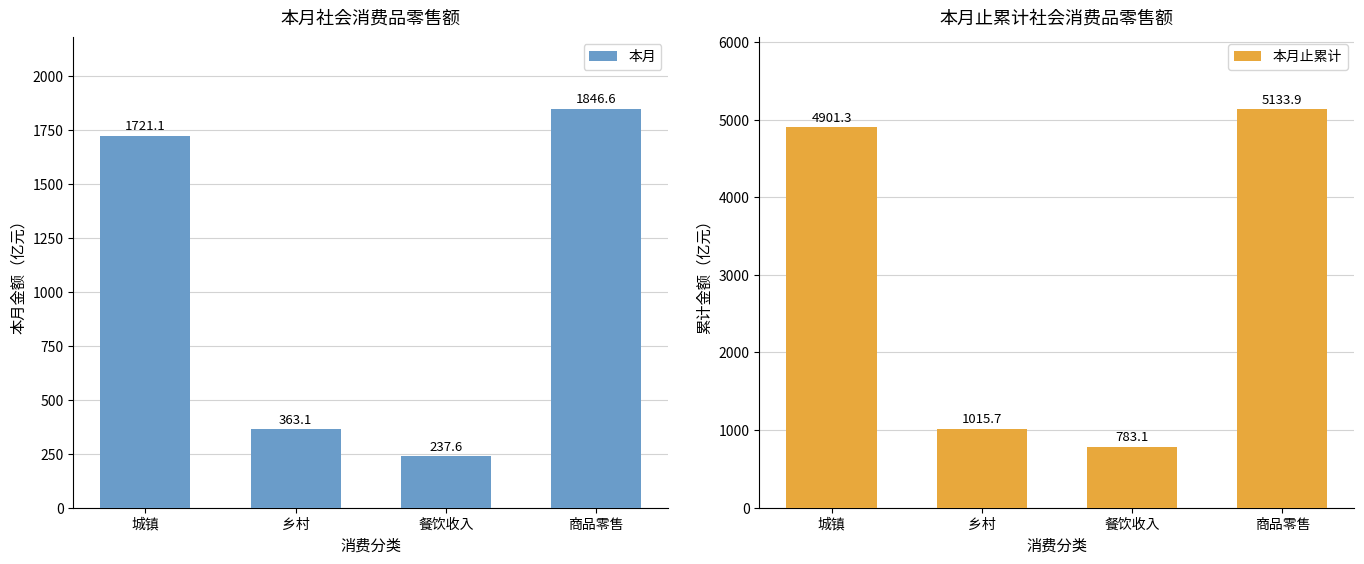

What are all the series names shown in the legend?

本月, 本月止累计